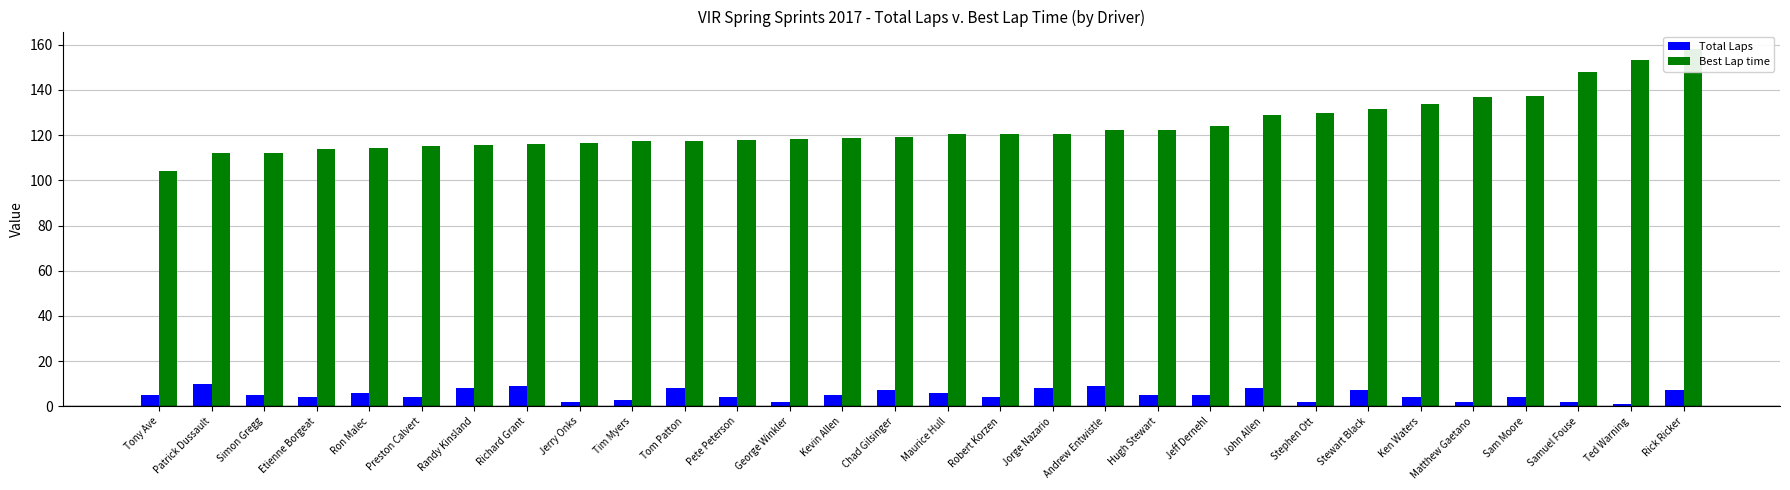

True or false: Total Laps has a value of 7.7 at Jeff Dernehl.

False